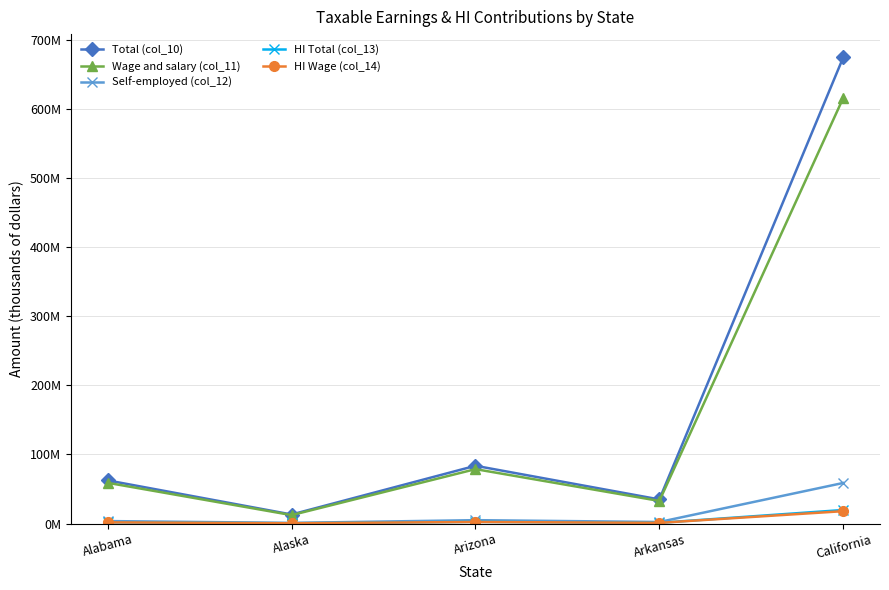

Does the chart have visible grid lines?

Yes